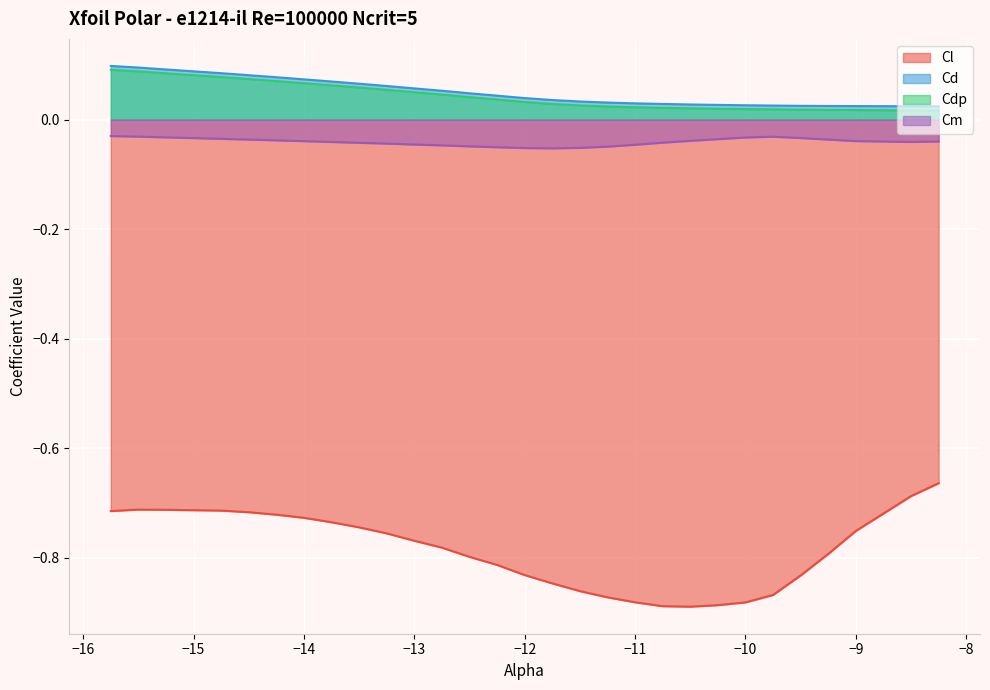

Which series has the widest spread of values?

Cl